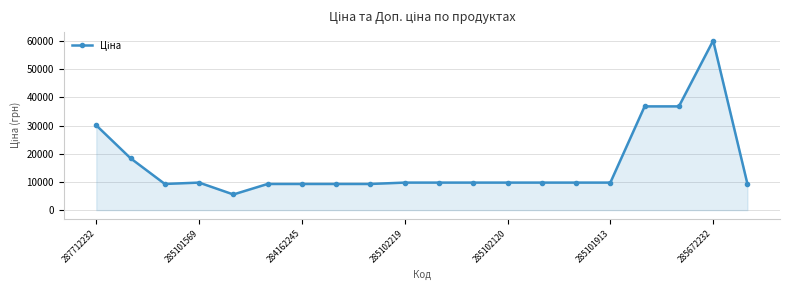

What is the difference between the maximum and second lowest values?

50915.1